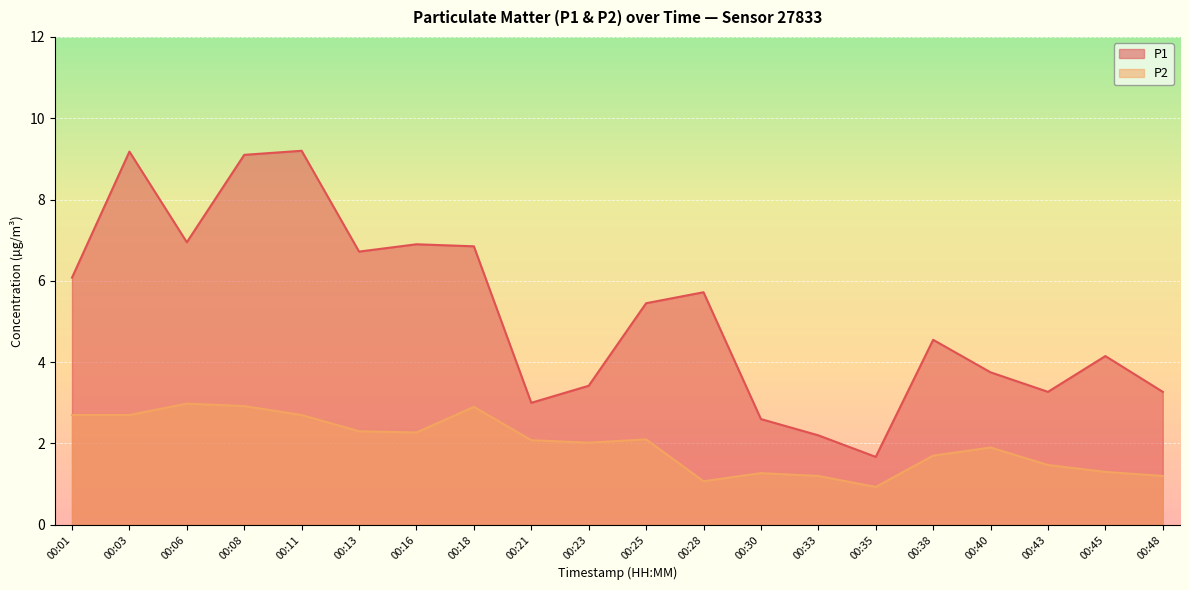

True or false: P2 and P1 intersect in this chart.

False